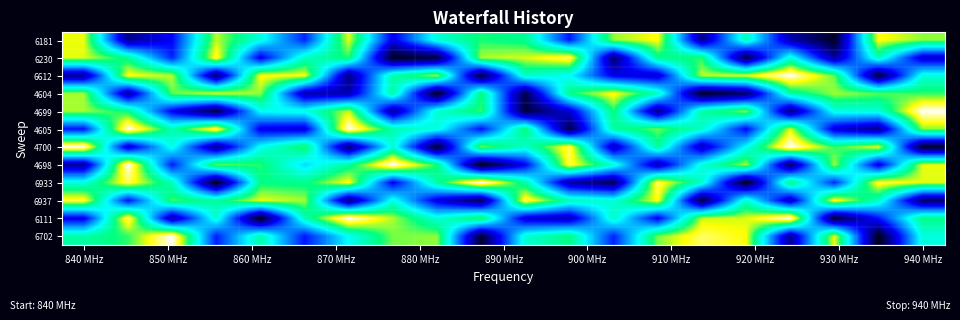

Which series has the widest spread of values?

6111